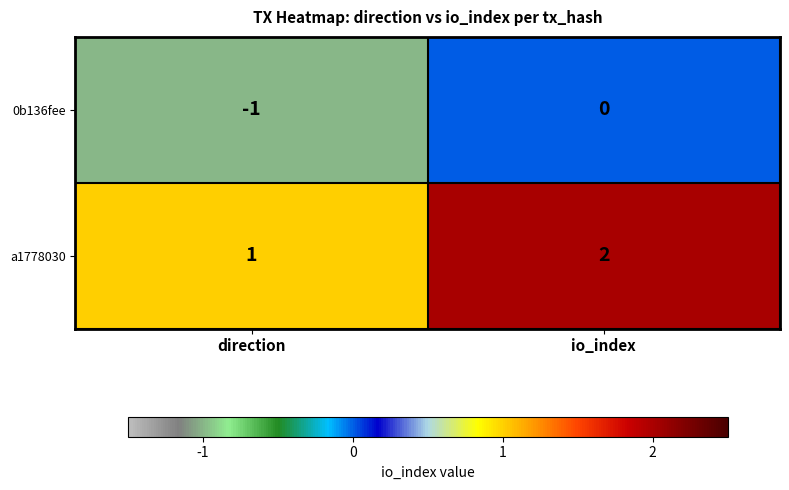

List the series in order of their overall mean, lowest first.

0b136fee, a1778030